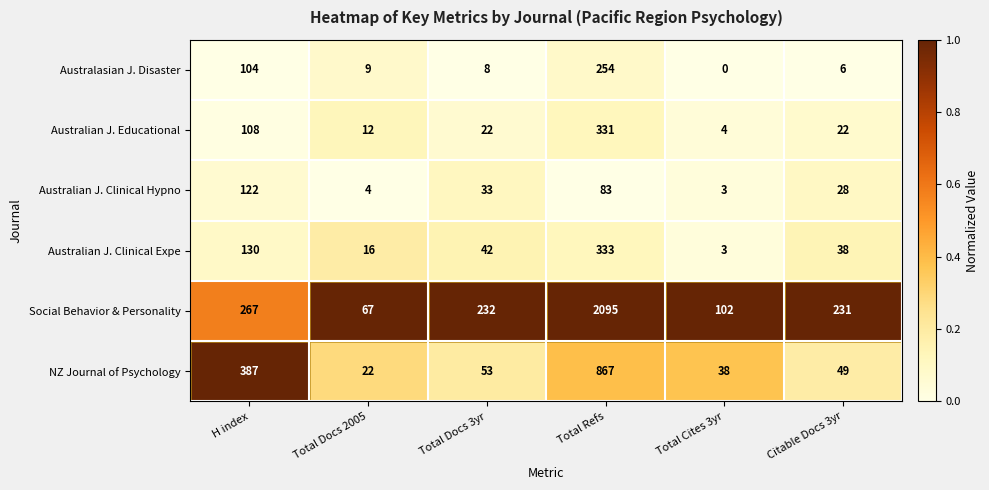

Rank the series by their maximum value, from highest to lowest.

Social Behavior & Personality, NZ Journal of Psychology, Australian J. Clinical Expe, Australian J. Educational, Australasian J. Disaster, Australian J. Clinical Hypno